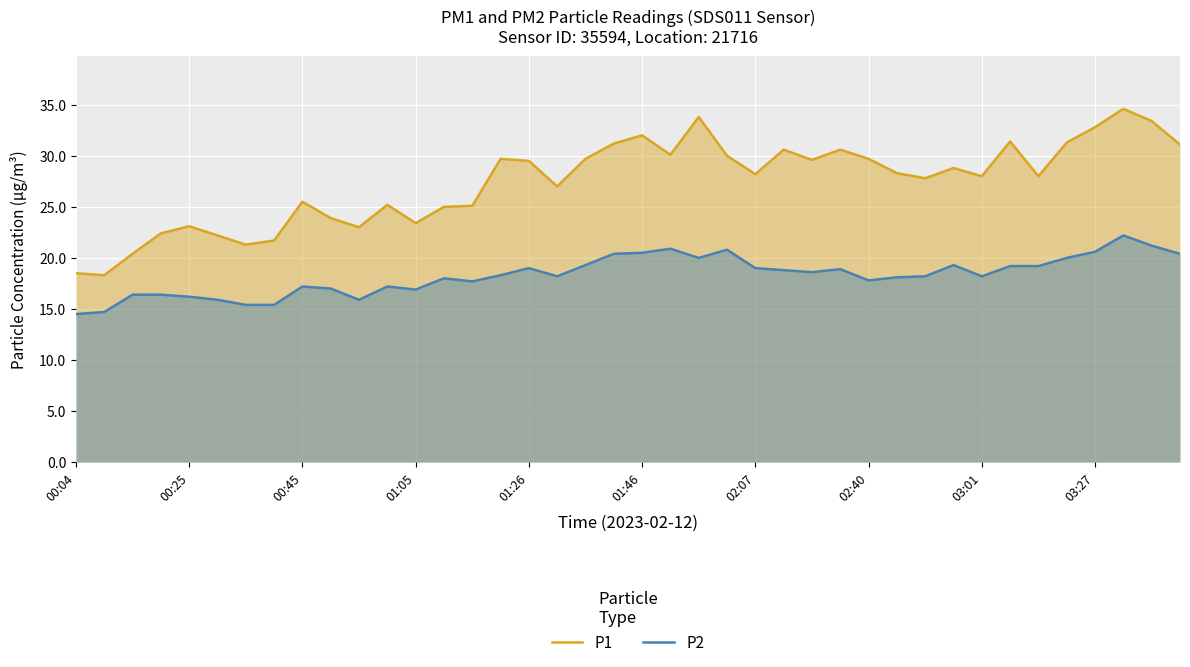

True or false: P1 and P2 intersect in this chart.

False